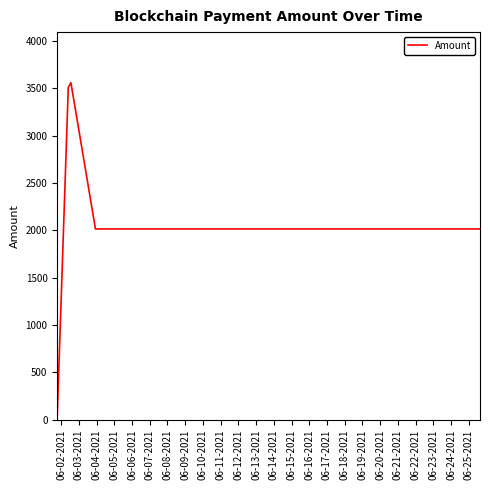

True or false: there are more than 0 points higher than both neighbors.

True